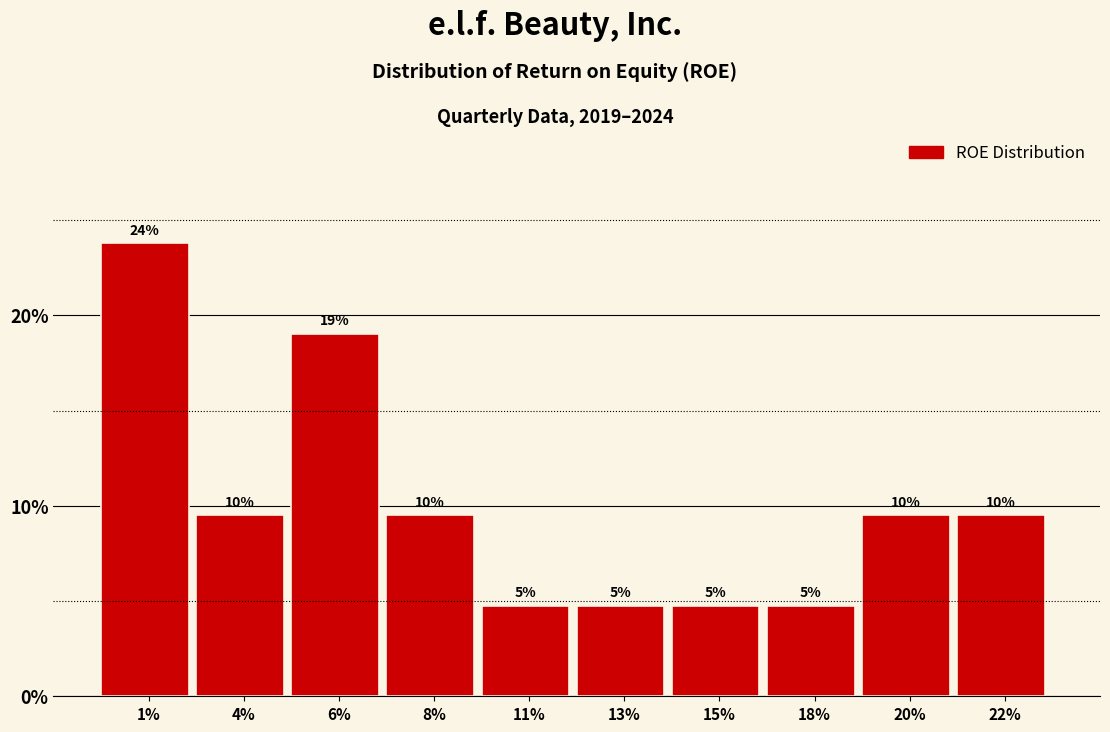

How many bars are there in total?

10